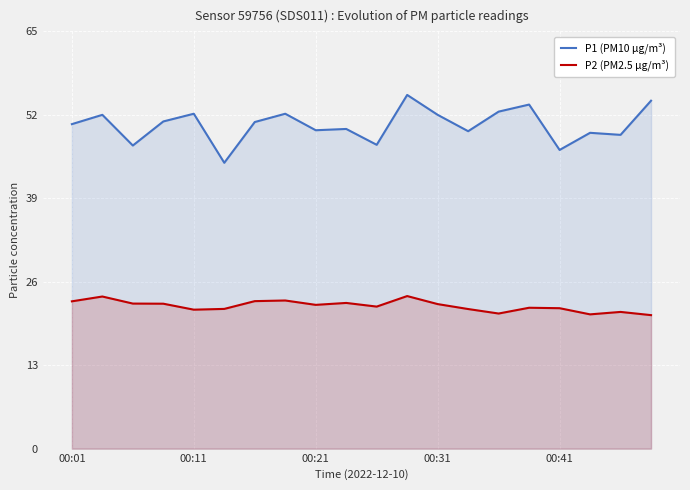

Is the value of P2 (PM2.5 µg/m³) at 5 greater than the value of P1 (PM10 µg/m³) at 15?

No